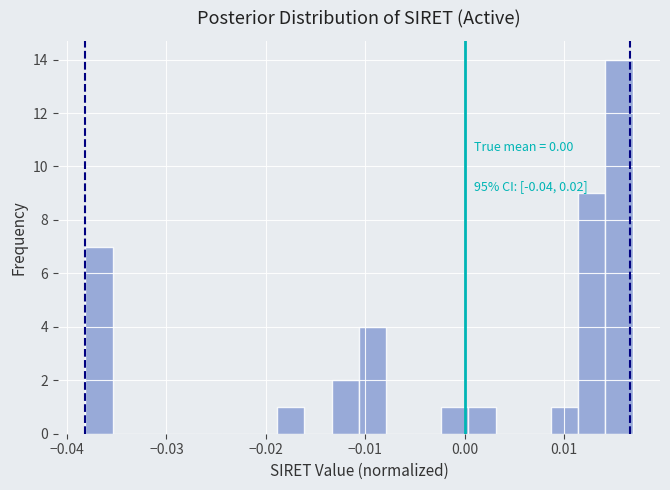

Around what value on the x-axis is the tallest bar? Give the approximate position of its centre, as read against the axis.

0.016